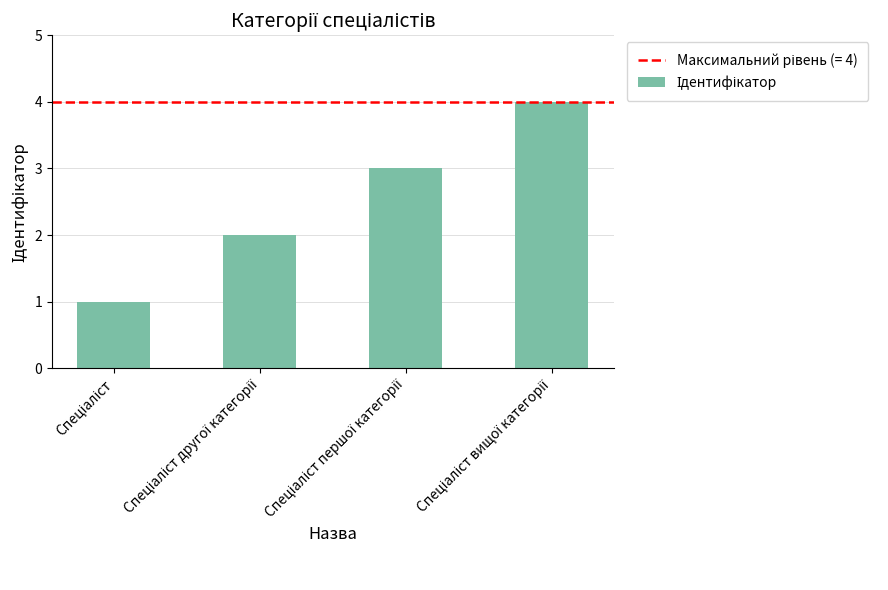

What is the difference between the second highest and second lowest values?

1